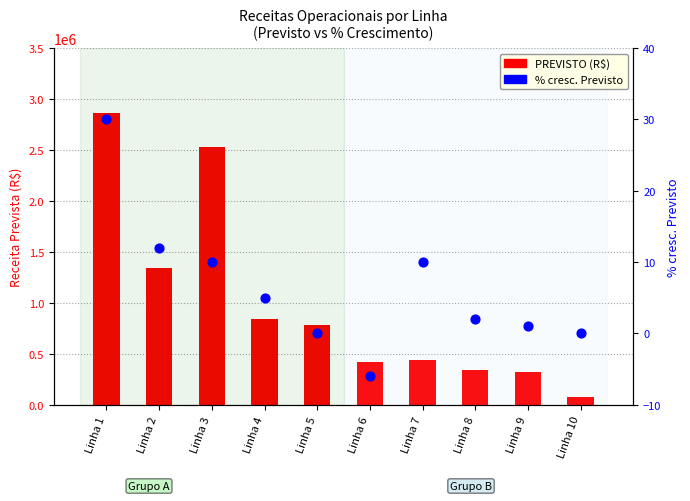

Which series reaches the maximum Y coordinate?

PREVISTO